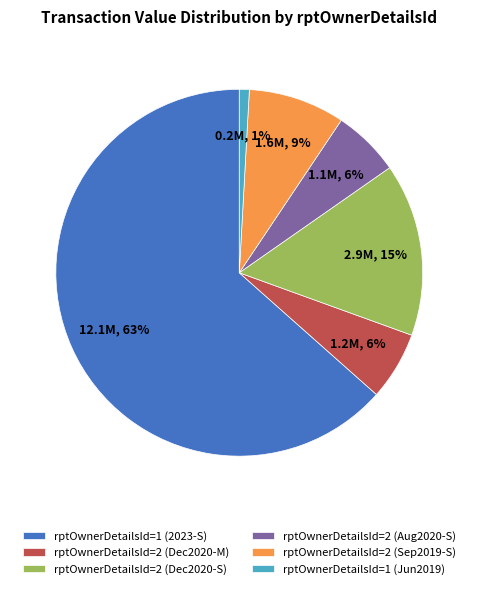

Which slice is the largest?

rptOwnerDetailsId=1 (2023-S)